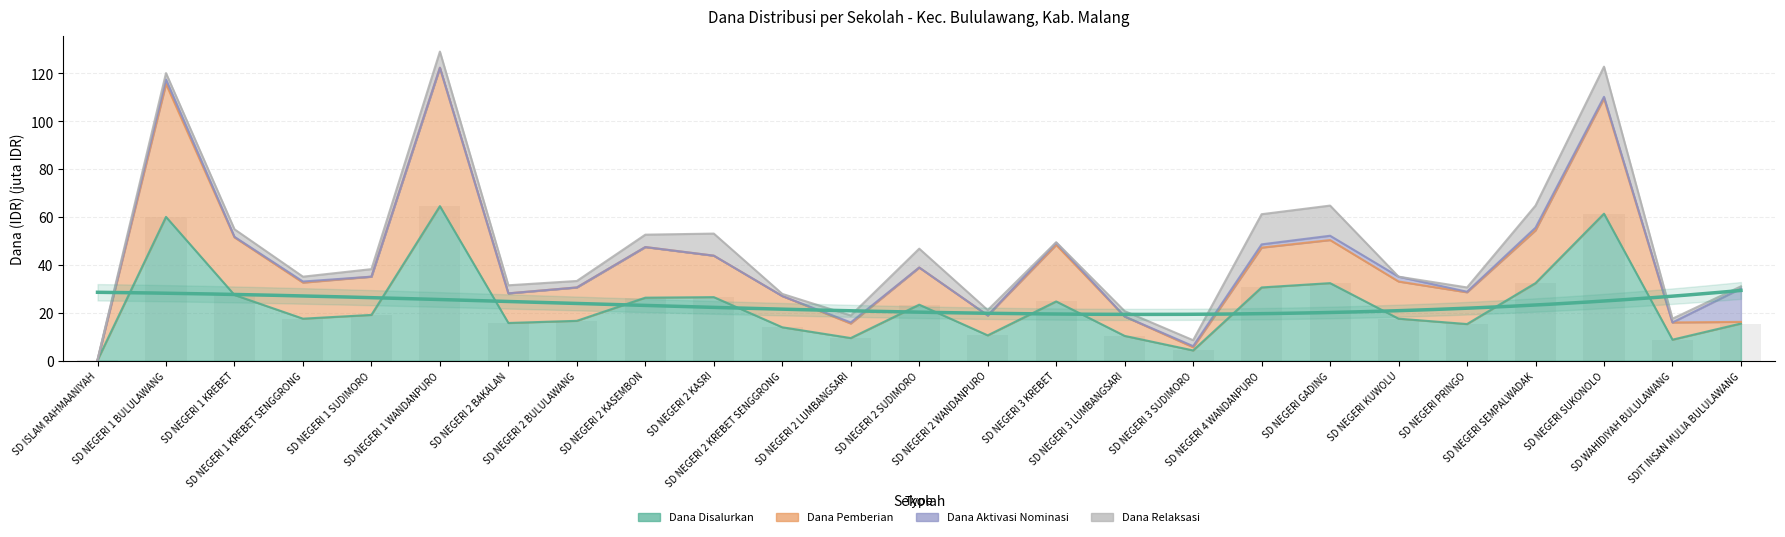

What position from the right is SD WAHIDIYAH BULULAWANG?

2